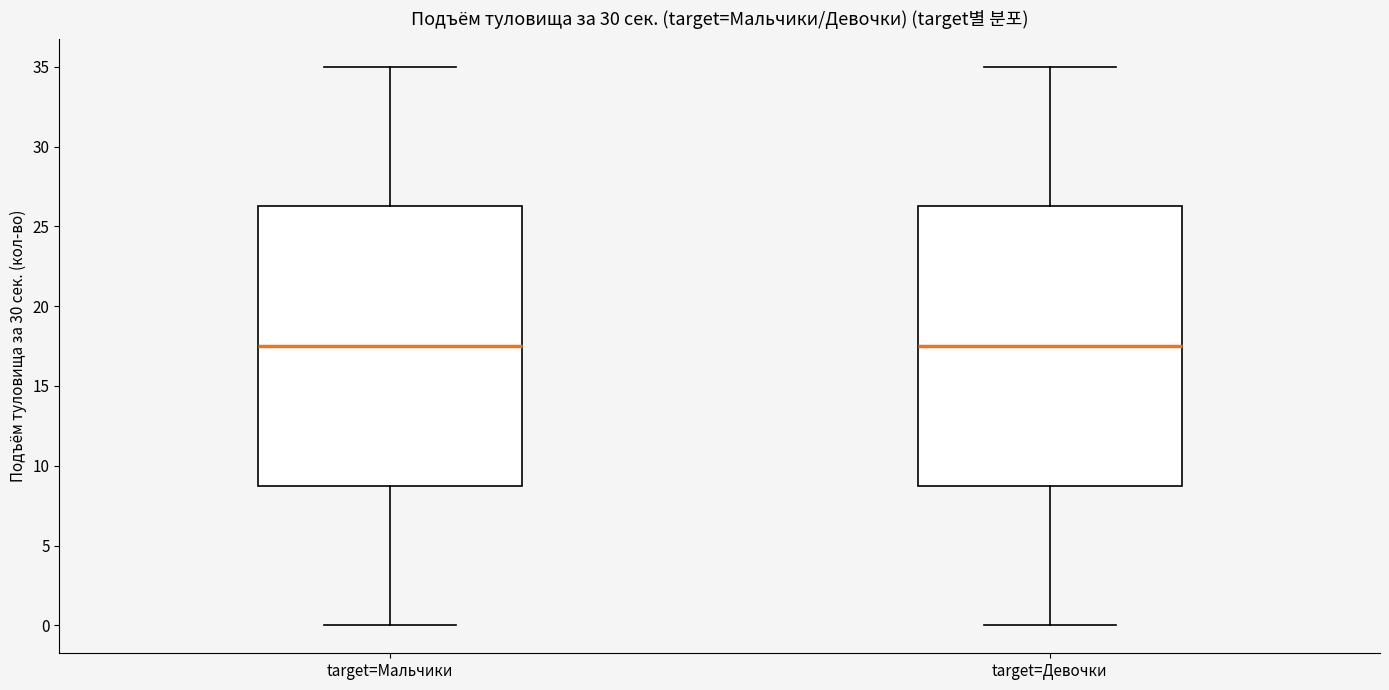

Reading left to right, read every box against the y-axis: the position of its median line, the range the box covers, and the ends of its whiskers. The values are not printed on the chart, so give them approximately, as read against the axis.

target=Мальчики: median 17.5, box 9.0 to 26.5, whiskers 0.0 to 35.0
target=Девочки: median 17.5, box 9.0 to 26.5, whiskers 0.0 to 35.0